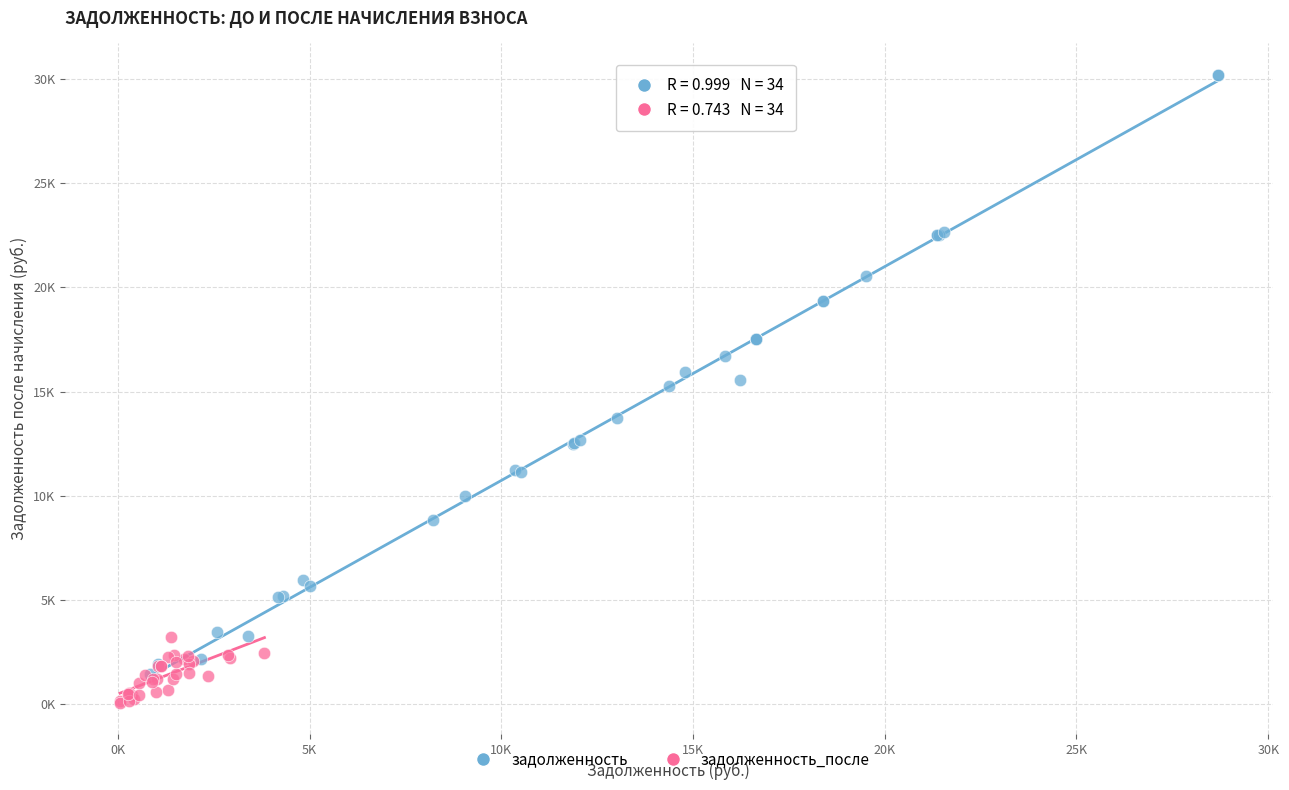

Which series contains the highest Y value?

задолженность